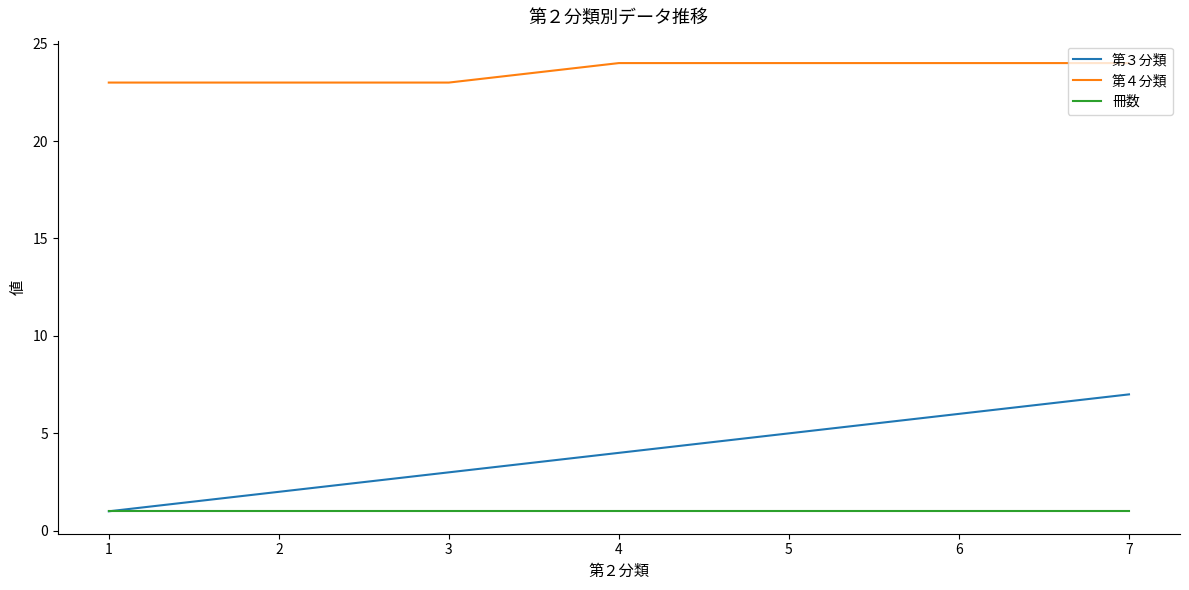

What is the sum of the 冊数 values at 3 and 2?

2